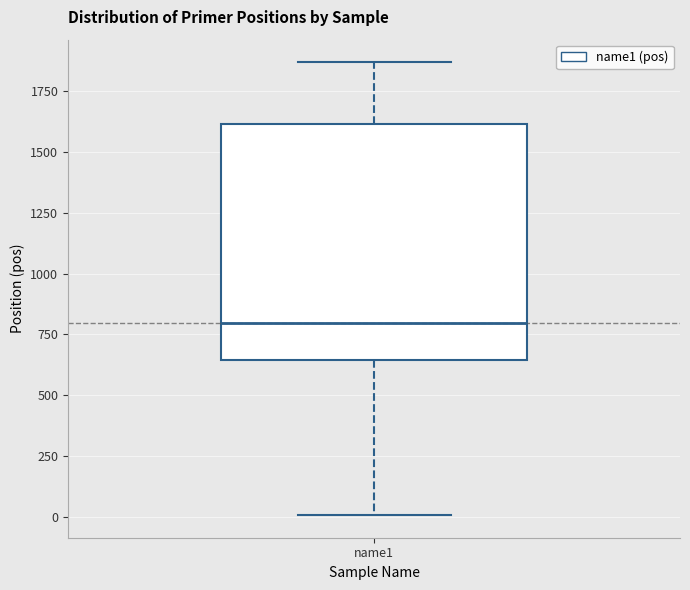

Read this box plot against the y-axis: the position of the median line, the range covered by the box, and the ends of both whiskers. The values are not printed on the chart, so give them approximately, as read against the axis.

median 800, box 650 to 1600, whiskers 0 to 1850